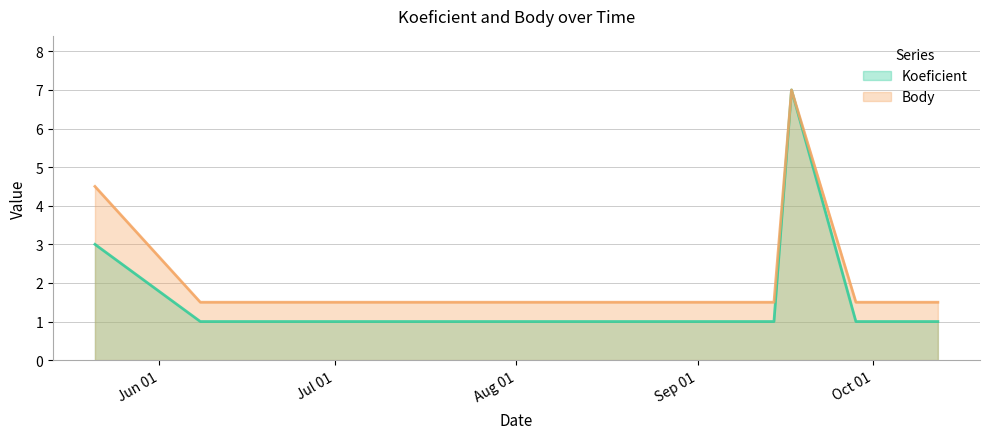

Rank the series by their average value, from lowest to highest.

Koeficient, Body